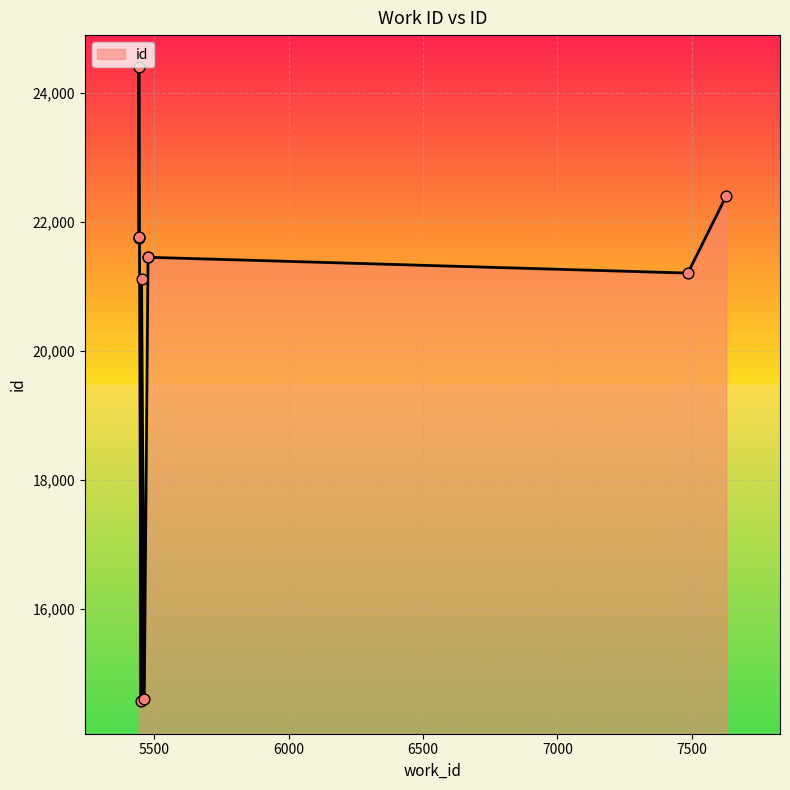

What is the ratio of the value at 5476 to the value at 5441?

1.0